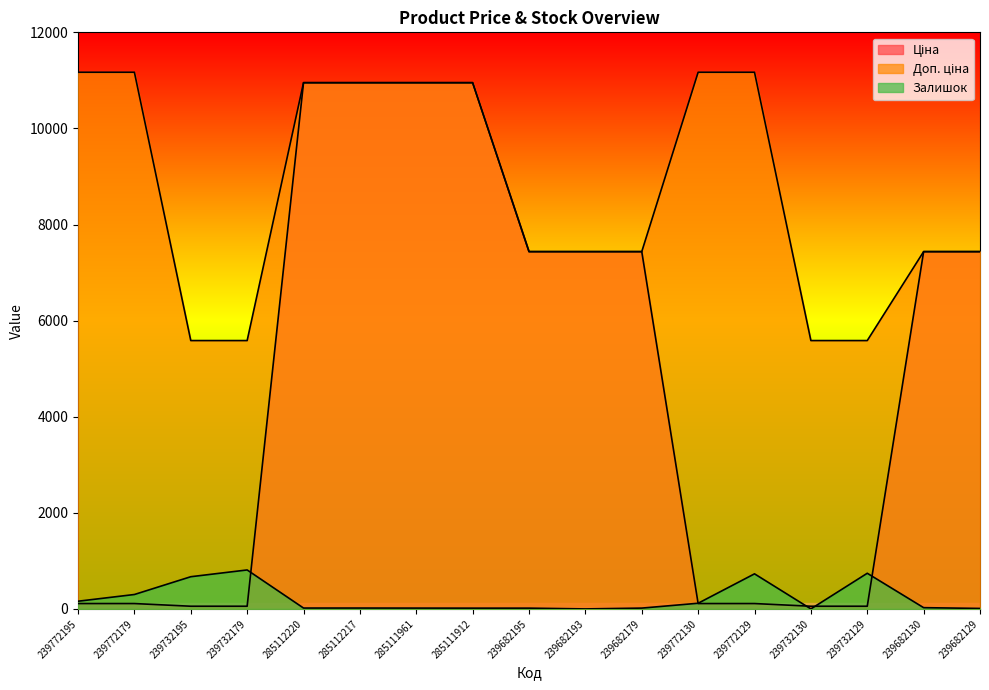

How many categories are shown in the chart?

17